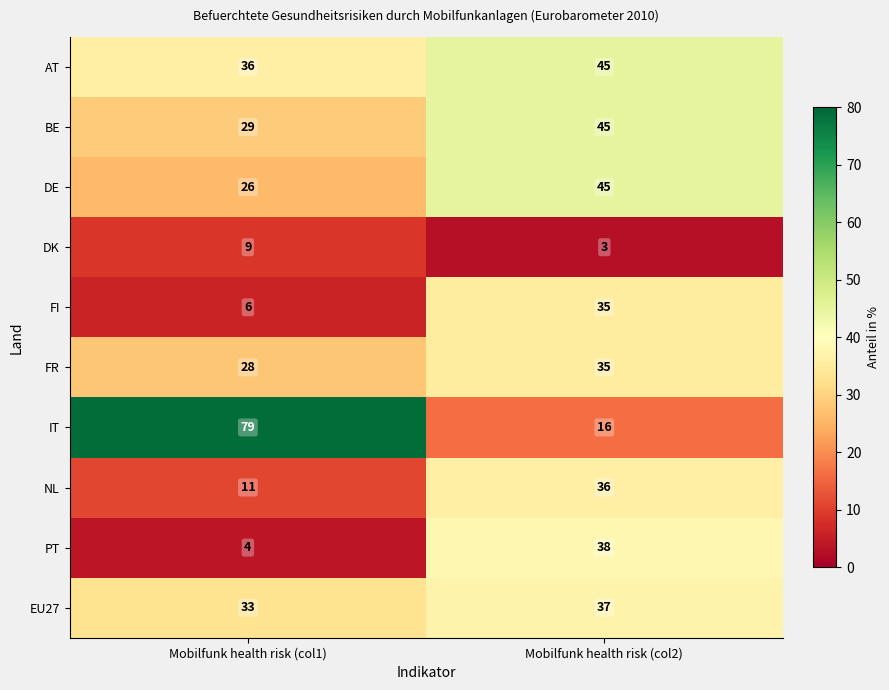

Which series has the largest total across all categories?

IT